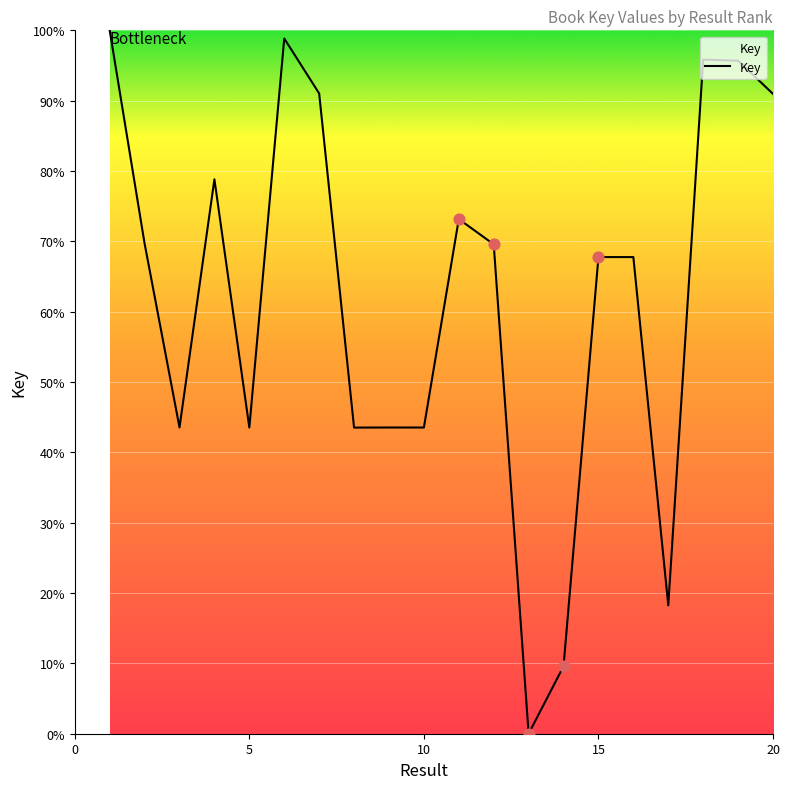

What is the difference between the maximum and minimum values?

100.0